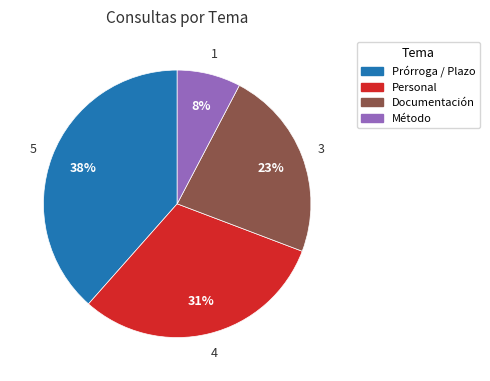

Is there any slice that represents more than half of the pie?

No